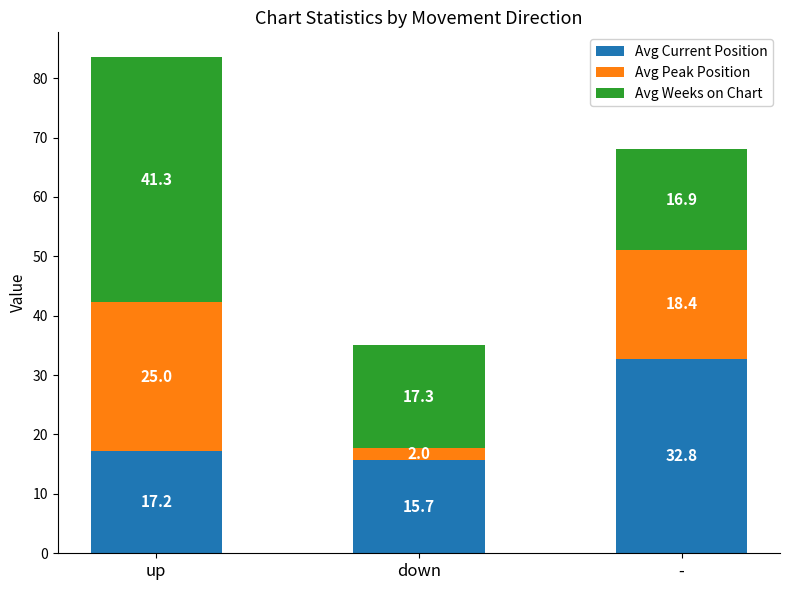

What value does the Avg Current Position series have at down?

15.7